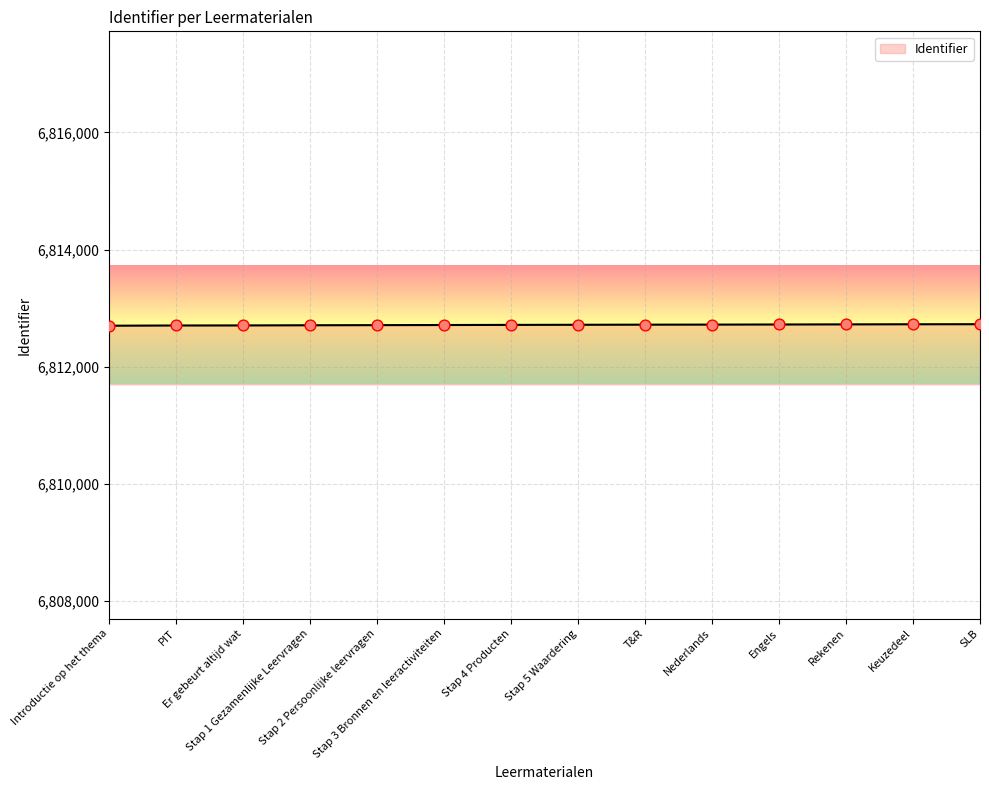

What is the ratio of the value at Engels to the value at Stap 5 Waardering?

1.0